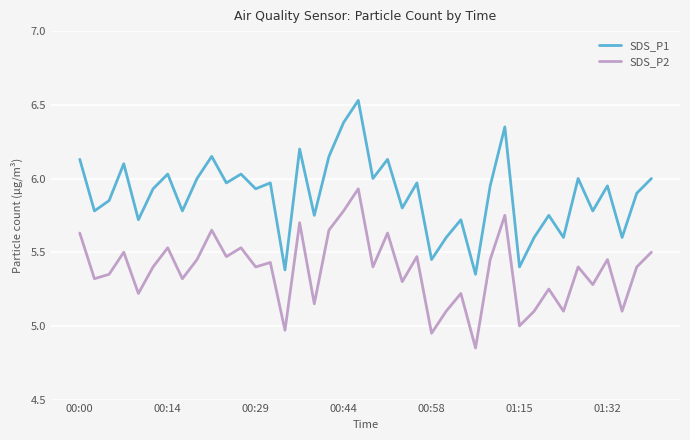

True or false: SDS_P2 and SDS_P1 cross at least once.

False